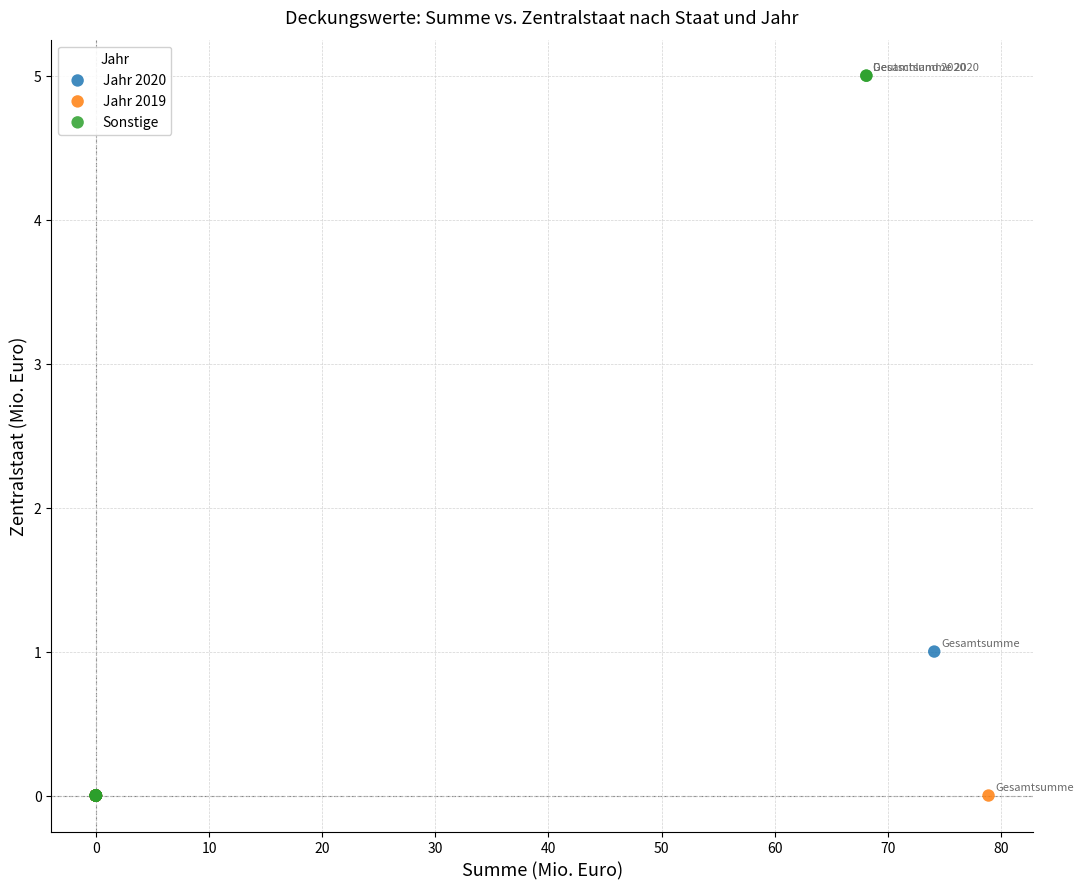

Which series reaches the maximum Y coordinate?

Sonstige